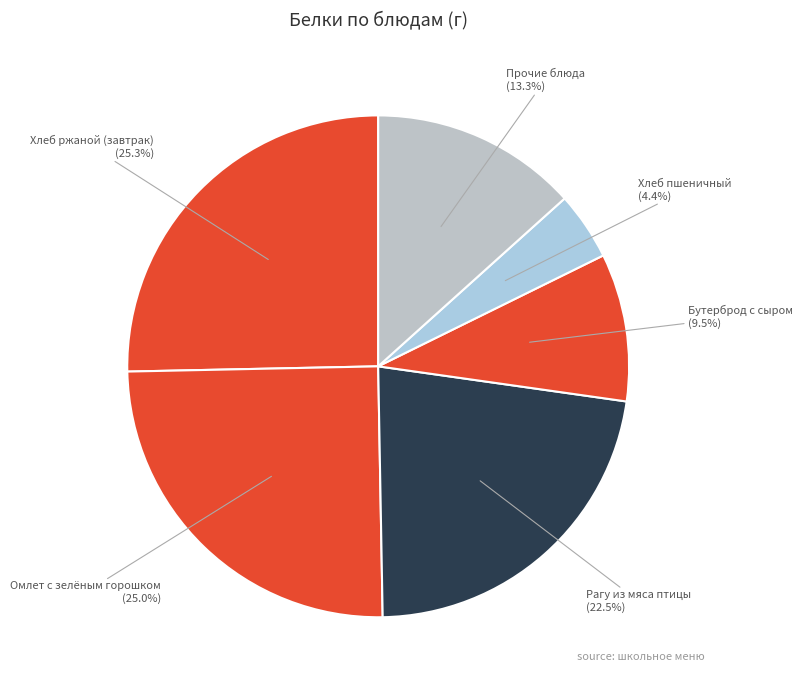

Which has a higher value, Прочие блюда or Рагу из мяса птицы?

Рагу из мяса птицы